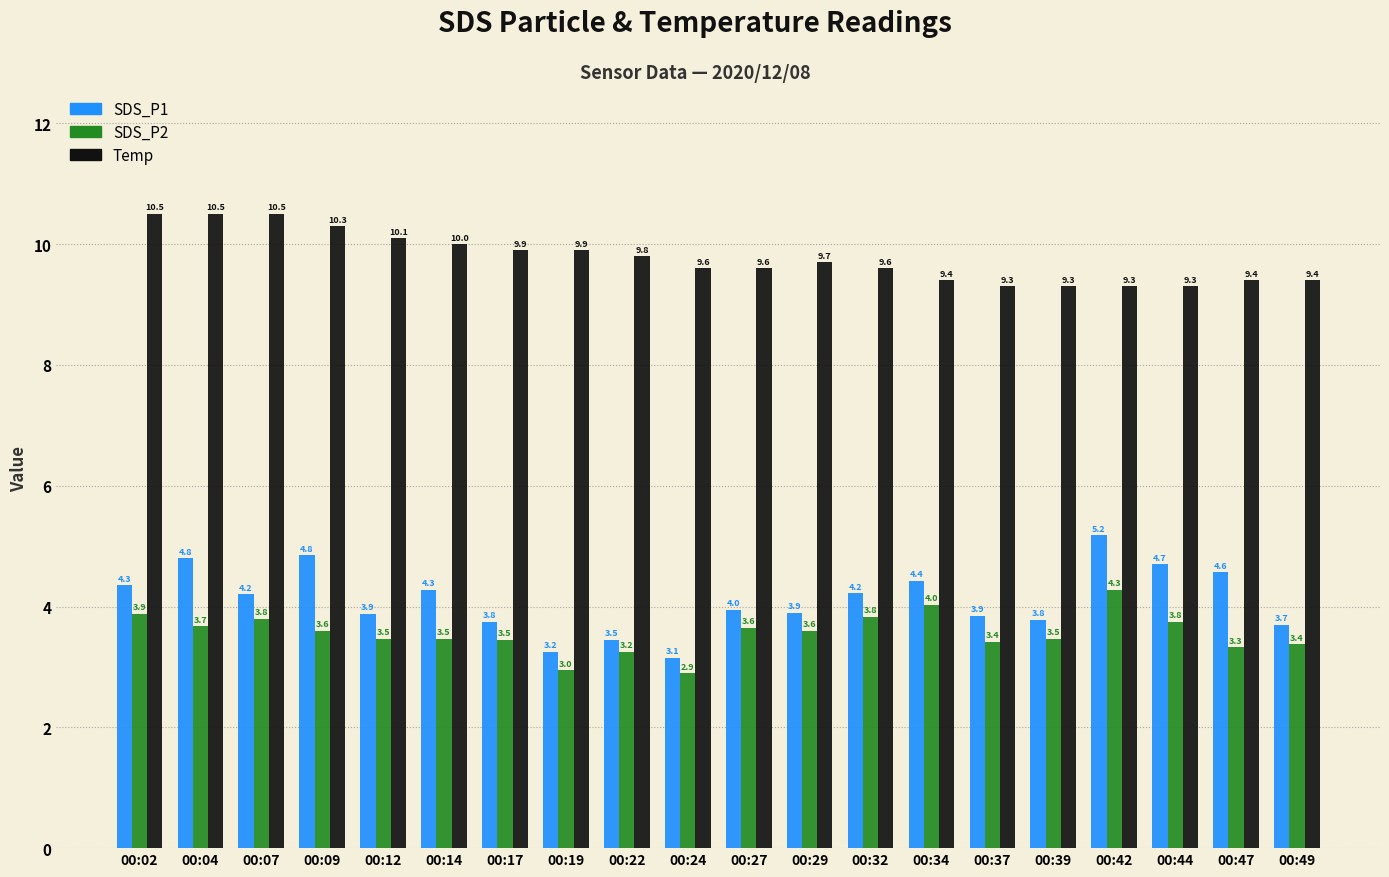

How many data points does each series have?

20